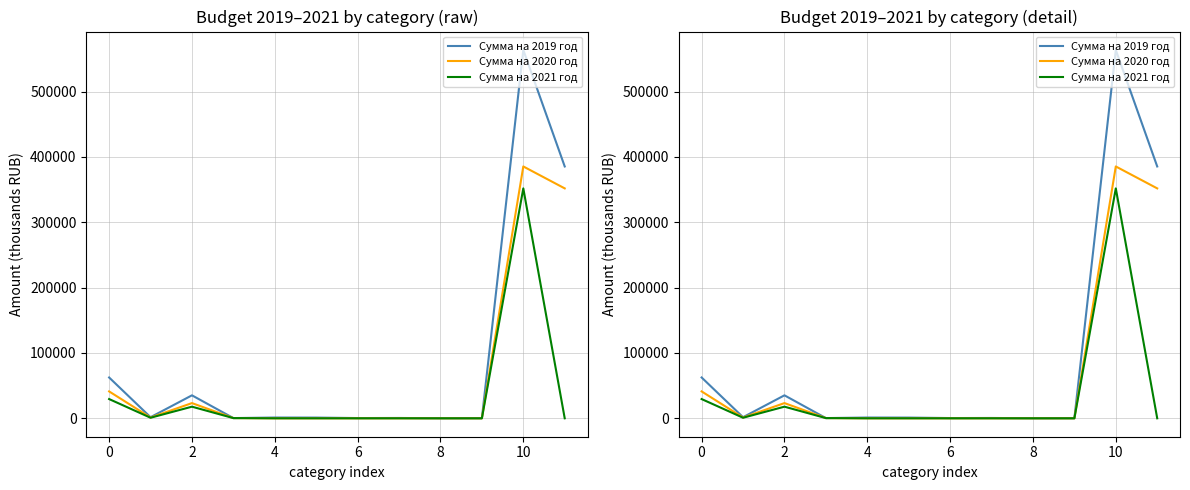

True or false: Сумма на 2020 год and Сумма на 2021 год intersect in this chart.

False